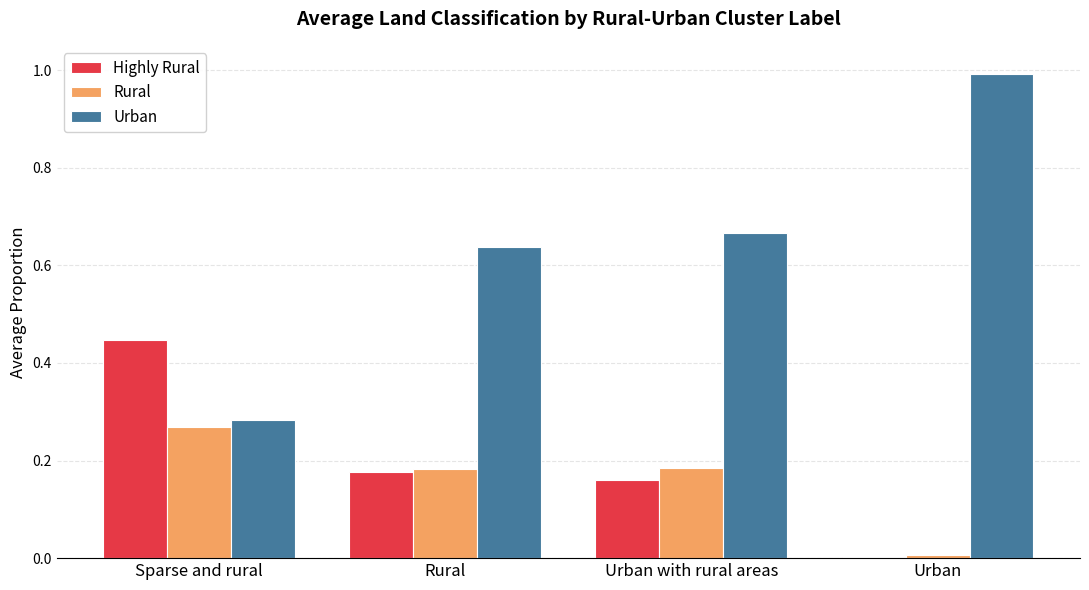

What is the greatest value displayed?

1.0